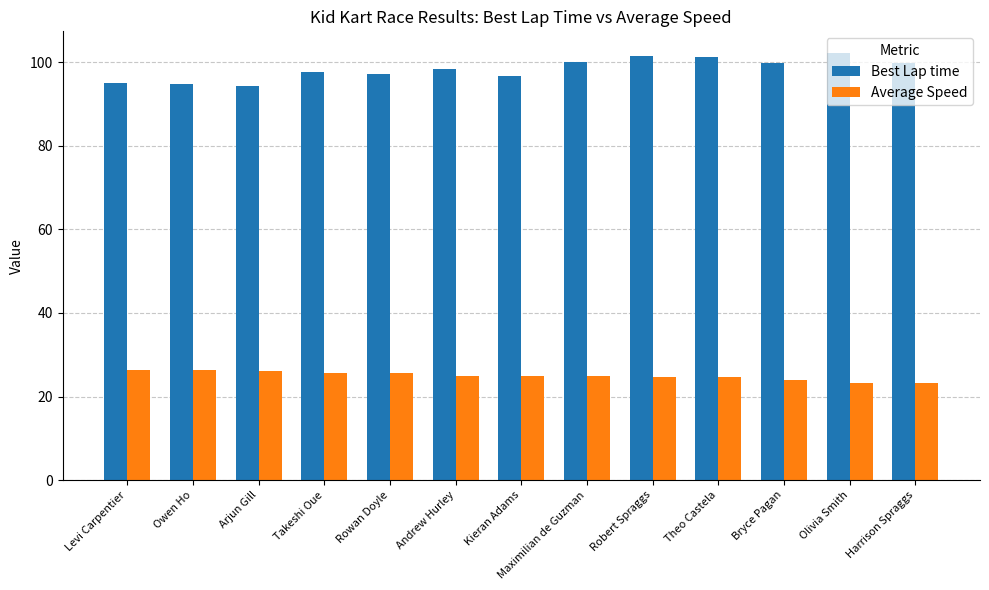

What is the value of the Best Lap time bar at the 8th from the left?

100.1